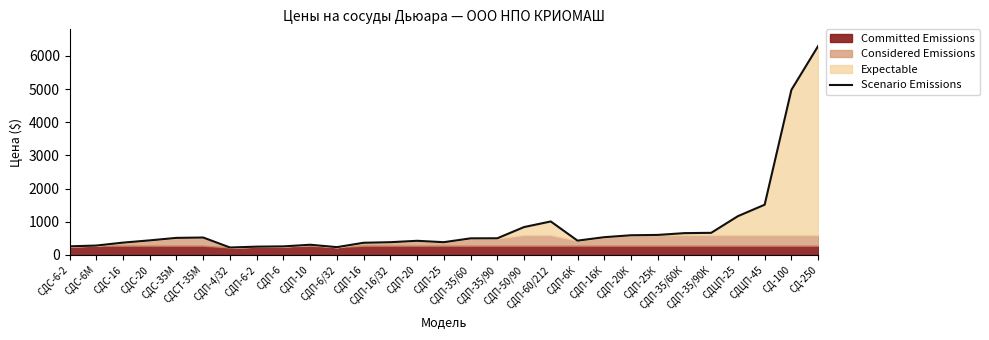

What is the difference between the second highest and second lowest values?

4740